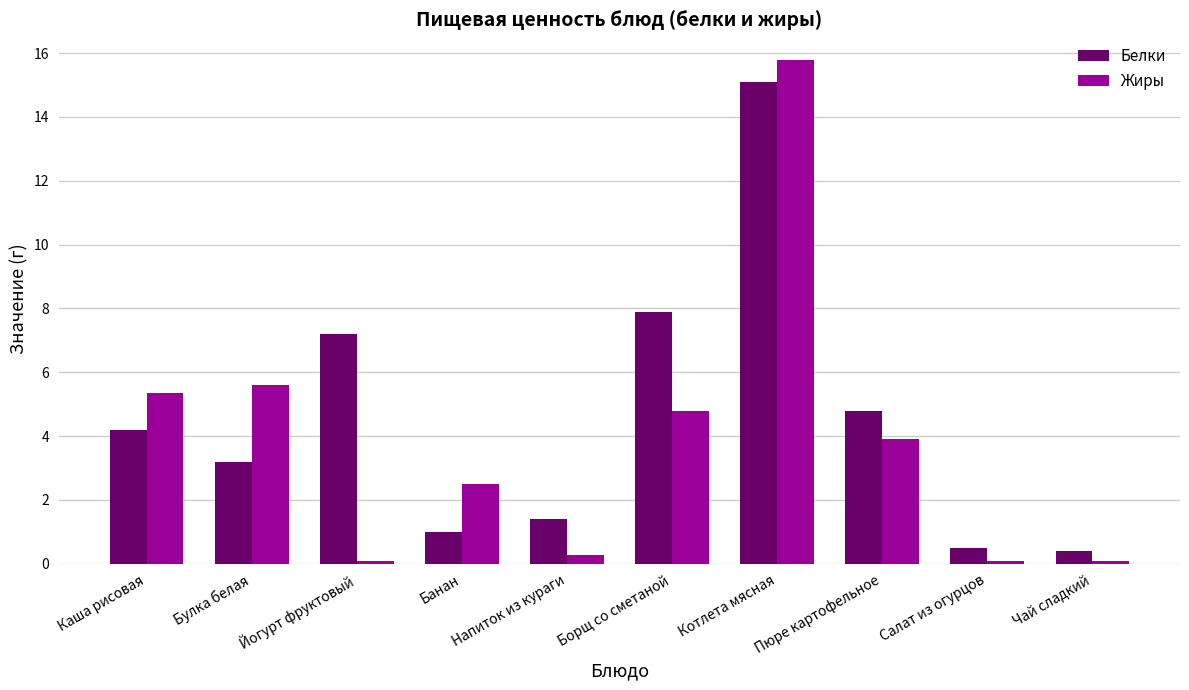

What is the difference between the maximum and minimum values in the Жиры series?

15.7